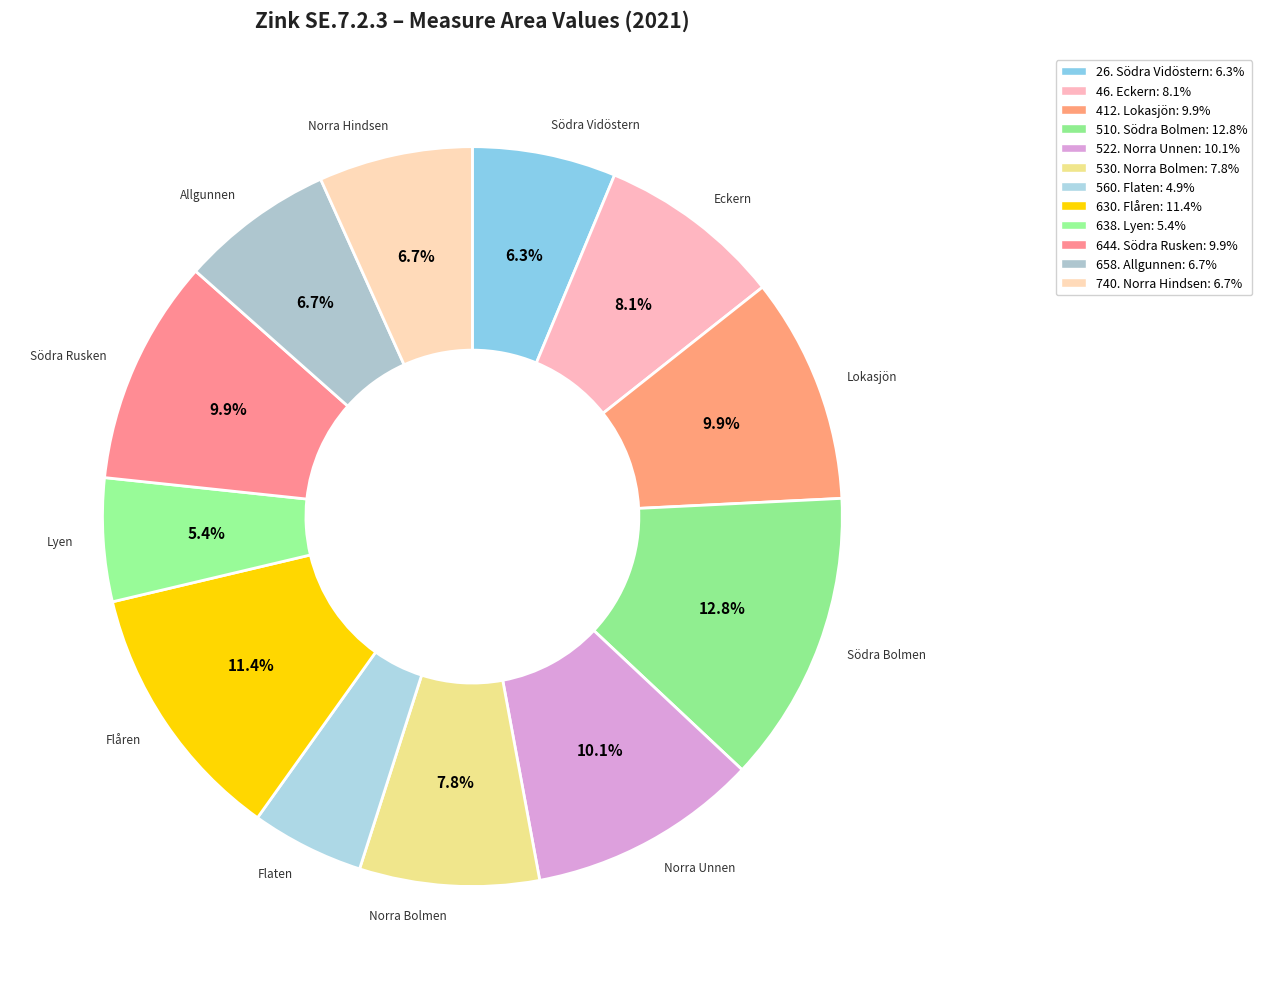

Rank the categories by value from highest to lowest.

510. Södra Bolmen, 630. Flåren, 522. Norra Unnen, 412. Lokasjön, 644. Södra Rusken, 46. Eckern, 530. Norra Bolmen, 658. Allgunnen, 740. Norra Hindsen, 26. Södra Vidöstern, 638. Lyen, 560. Flaten